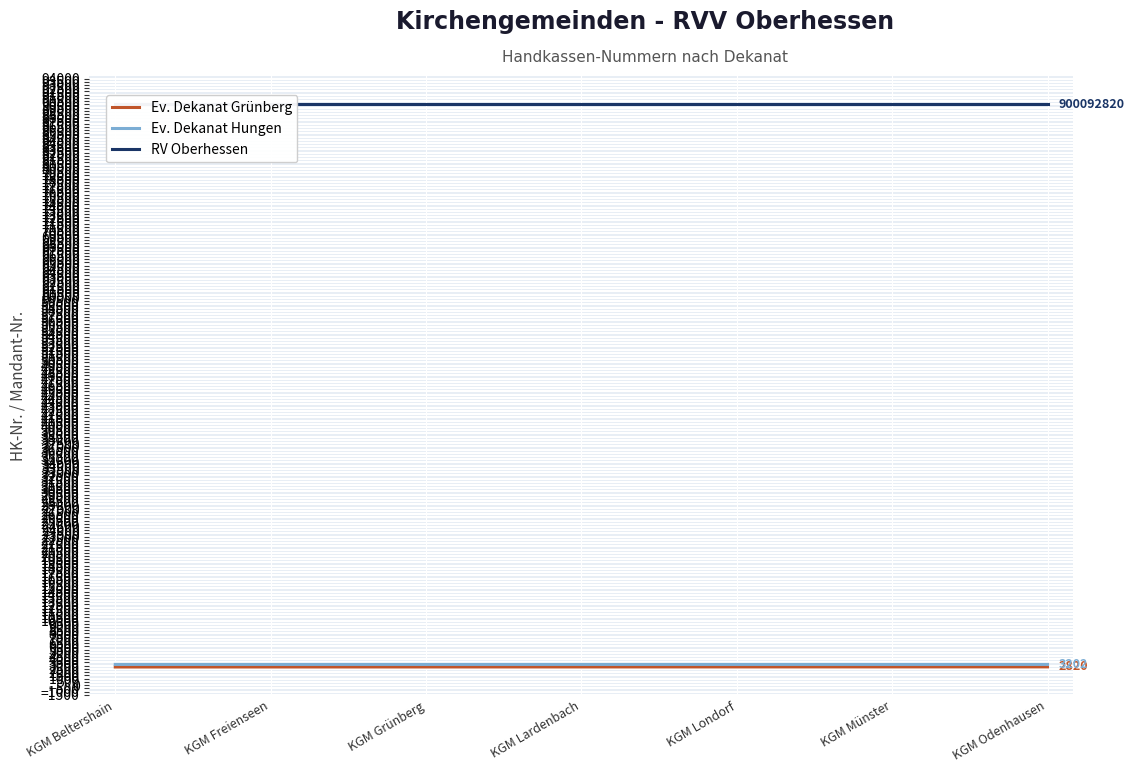

What is the maximum value for Ev. Dekanat Hungen?

3205